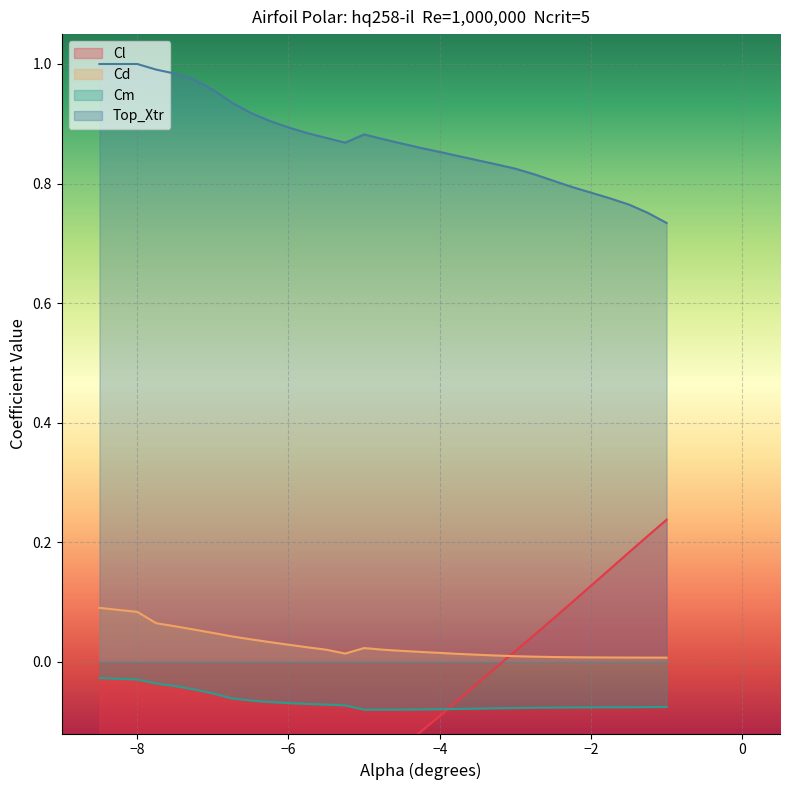

True or false: Top_Xtr and Cd cross at least once.

False